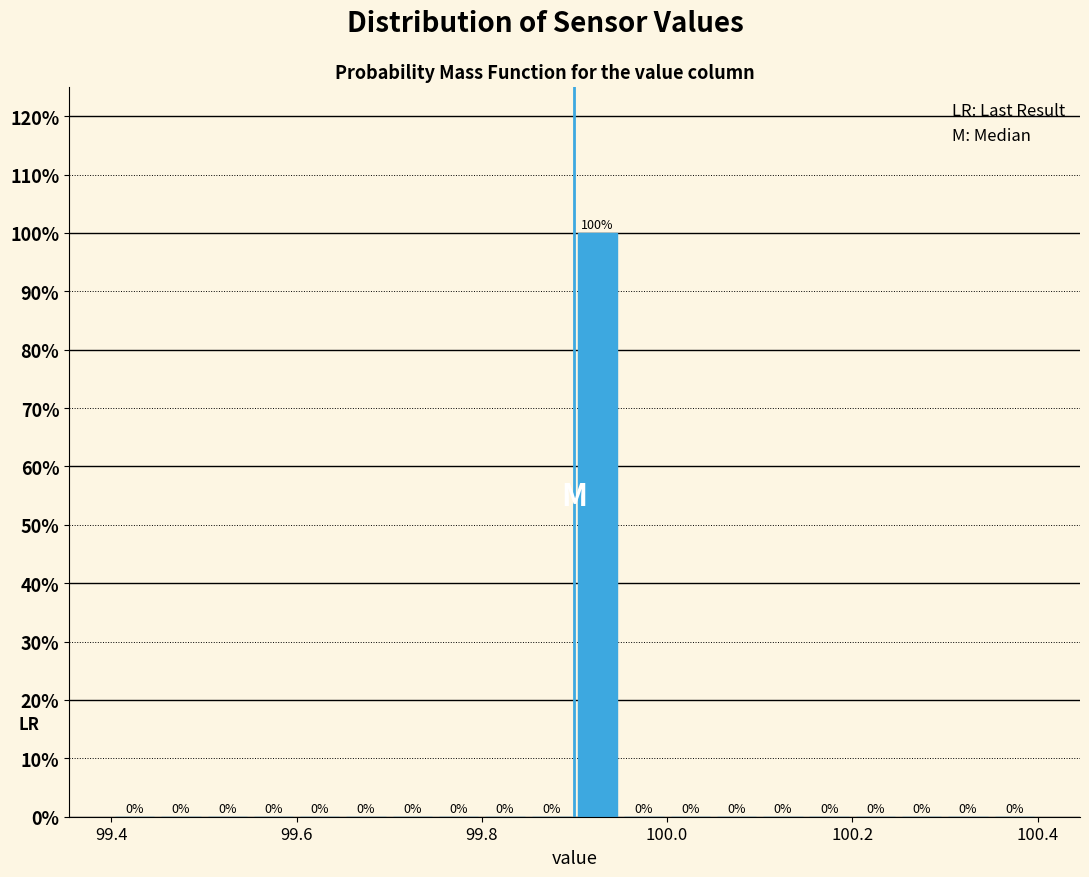

Around what value on the x-axis is the tallest bar? Give the approximate position of its centre, as read against the axis.

99.92